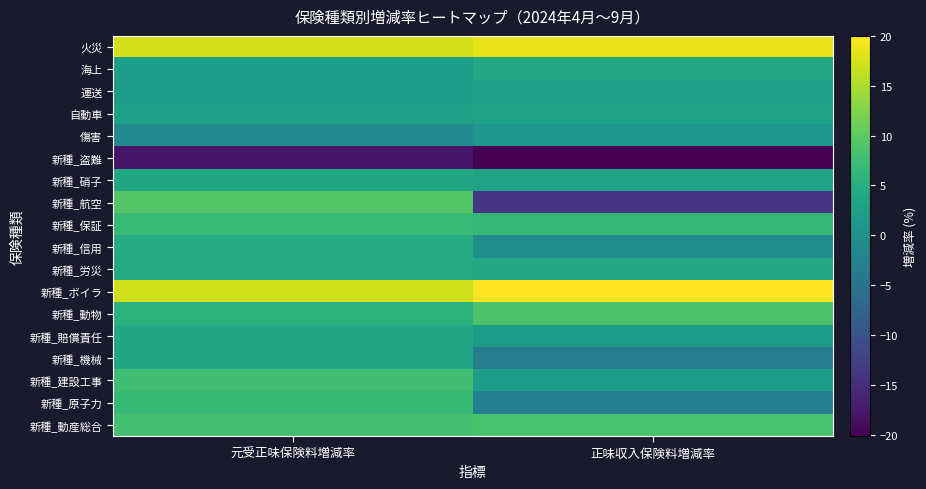

Reading right to left, what are all the values shown in this chart?

火災: 正味収入保険料増減率=18.7	元受正味保険料増減率=17.2
海上: 正味収入保険料増減率=4.1	元受正味保険料増減率=2.3
運送: 正味収入保険料増減率=2.5	元受正味保険料増減率=2.0
自動車: 正味収入保険料増減率=2.9	元受正味保険料増減率=2.5
傷害: 正味収入保険料増減率=1.0	元受正味保険料増減率=-1.0
新種_盗難: 正味収入保険料増減率=-20.1	元受正味保険料増減率=-17.8
新種_硝子: 正味収入保険料増減率=3.2	元受正味保険料増減率=3.9
新種_航空: 正味収入保険料増減率=-13.8	元受正味保険料増減率=9.3
新種_保証: 正味収入保険料増減率=6.6	元受正味保険料増減率=6.9
新種_信用: 正味収入保険料増減率=-0.4	元受正味保険料増減率=4.7
新種_労災: 正味収入保険料増減率=4.1	元受正味保険料増減率=4.6
新種_ボイラ: 正味収入保険料増減率=20.0	元受正味保険料増減率=17.1
新種_動物: 正味収入保険料増減率=8.8	元受正味保険料増減率=5.5
新種_賠償責任: 正味収入保険料増減率=1.7	元受正味保険料増減率=3.8
新種_機械: 正味収入保険料増減率=-3.3	元受正味保険料増減率=3.4
新種_建設工事: 正味収入保険料増減率=2.2	元受正味保険料増減率=7.7
新種_原子力: 正味収入保険料増減率=-2.8	元受正味保険料増減率=6.8
新種_動産総合: 正味収入保険料増減率=8.5	元受正味保険料増減率=8.0